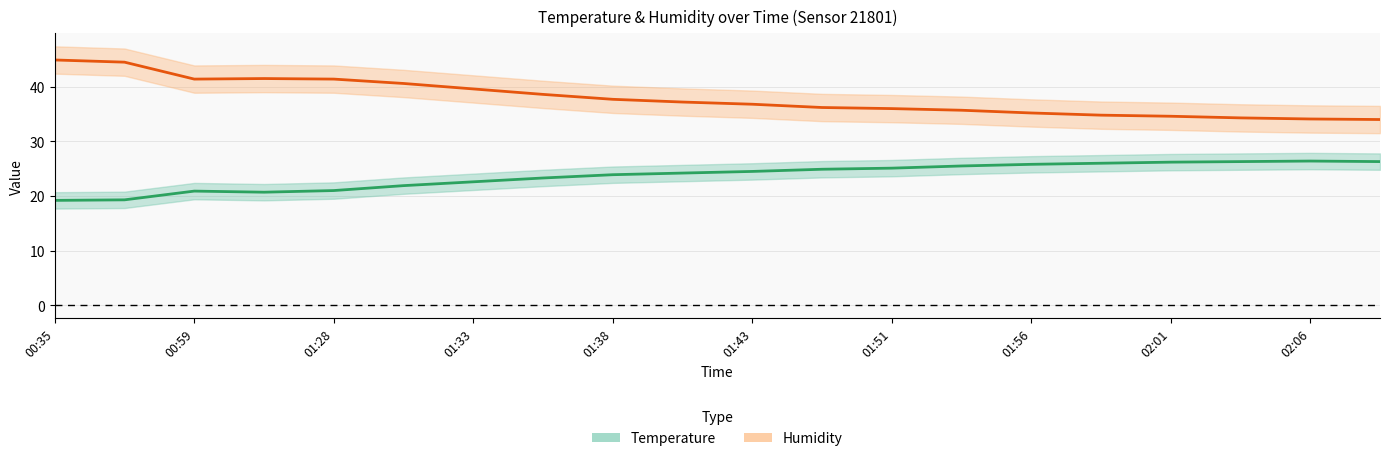

What is the difference between the second highest and second lowest values in the humidity series?

10.4